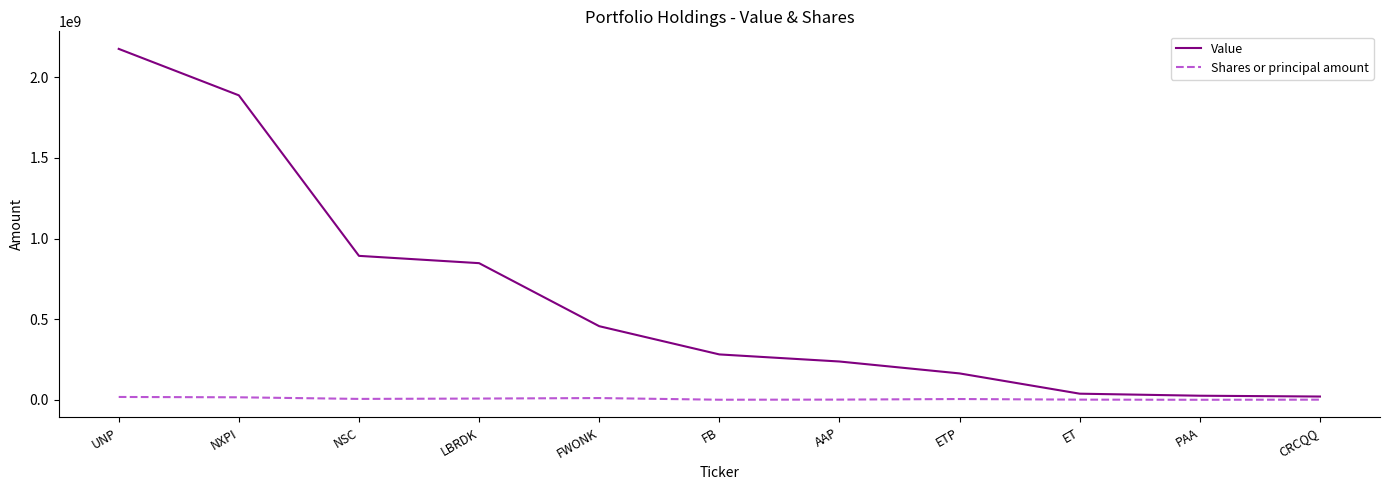

The value of Value at ETP is 164610000. True or false?

True